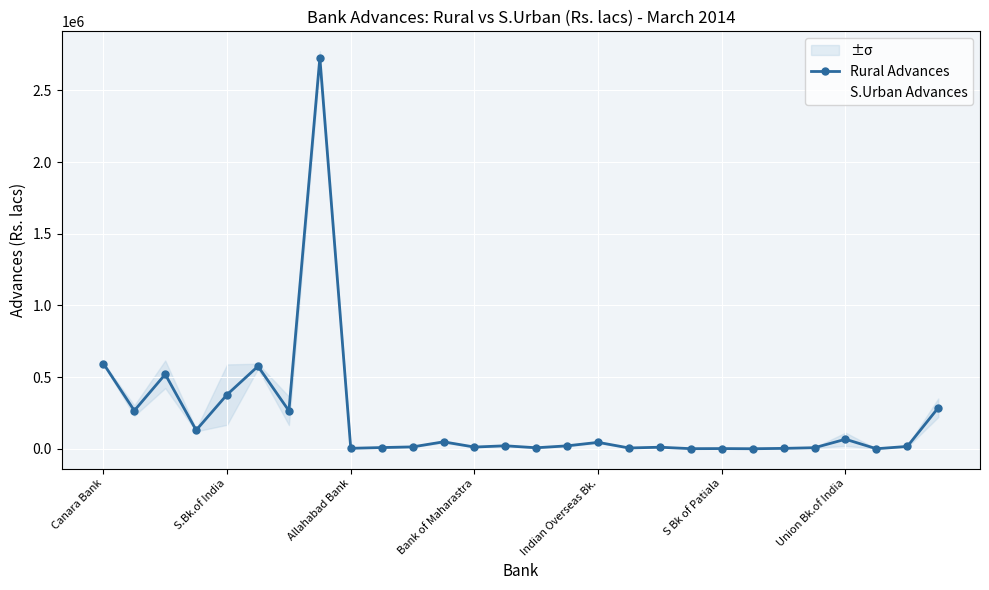

What is the spread (max minus min) of values at 13?

662.0